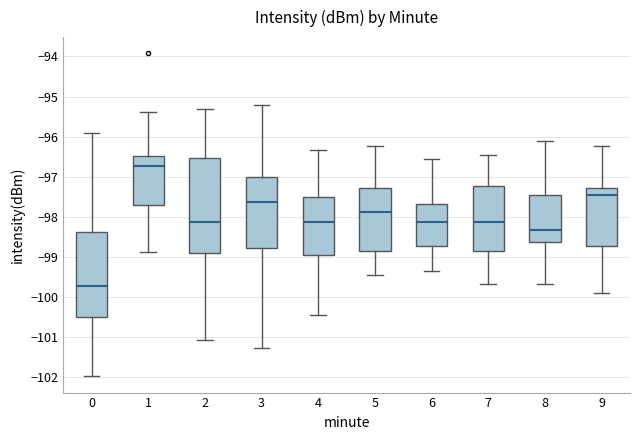

Reading left to right, transcribe this box plot: for each box, give where its median line is, the range the box spans, and where its two whiskers end, as read against the y-axis. The values are not printed on the chart, so give them approximately, as read against the axis.

0: median -99.7, box -100.5 to -98.4, whiskers -102.0 to -95.9
1: median -96.7, box -97.7 to -96.5, whiskers -98.9 to -95.4
2: median -98.1, box -98.9 to -96.5, whiskers -101.1 to -95.3
3: median -97.6, box -98.8 to -97.0, whiskers -101.3 to -95.2
4: median -98.1, box -98.9 to -97.5, whiskers -100.4 to -96.3
5: median -97.9, box -98.8 to -97.3, whiskers -99.4 to -96.2
6: median -98.1, box -98.7 to -97.7, whiskers -99.3 to -96.6
7: median -98.1, box -98.8 to -97.2, whiskers -99.7 to -96.4
8: median -98.3, box -98.6 to -97.4, whiskers -99.7 to -96.1
9: median -97.4, box -98.7 to -97.3, whiskers -99.9 to -96.2